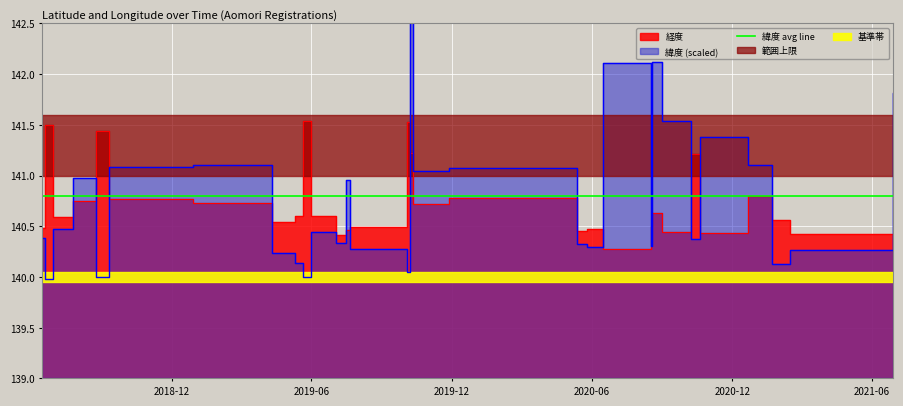

What is the sum of all 経度 values?

4221.7